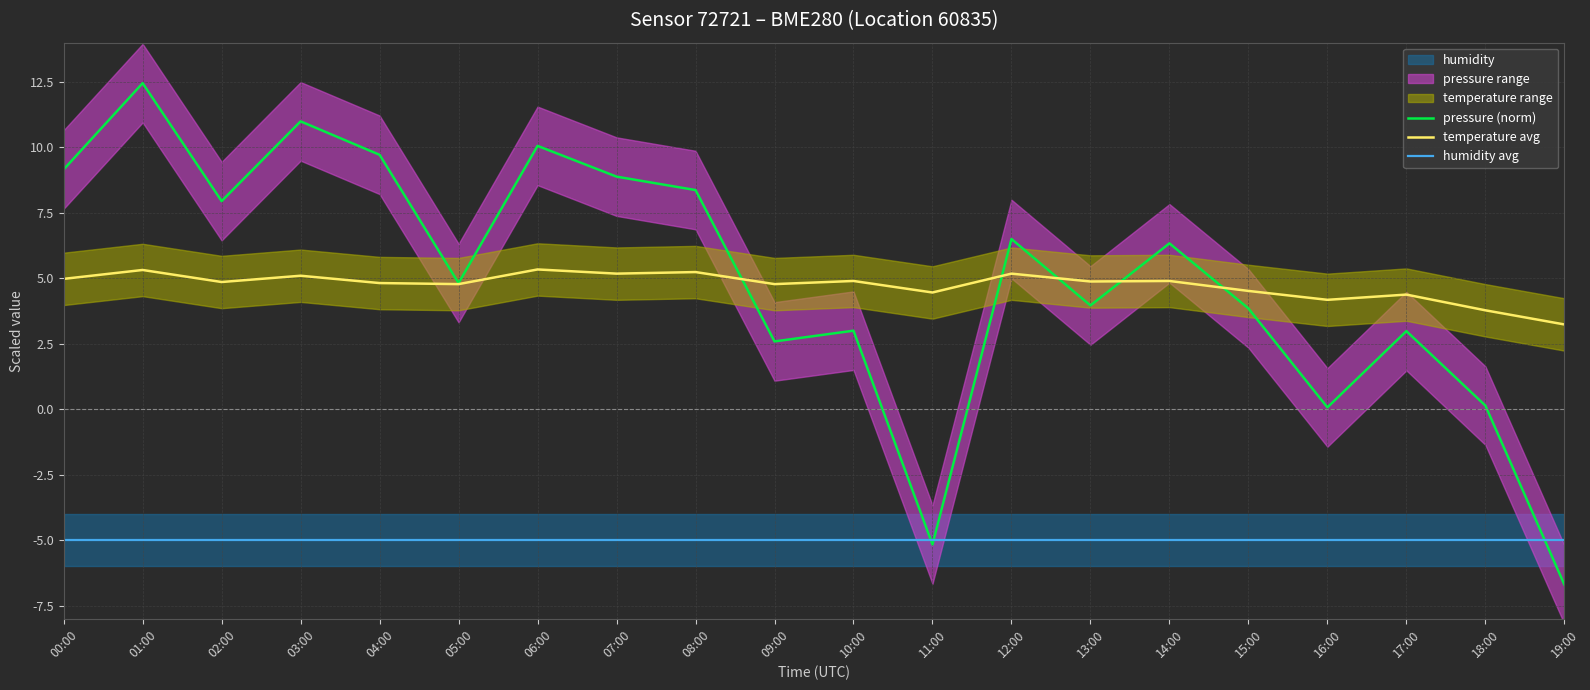

How many lines are shown in the chart?

3